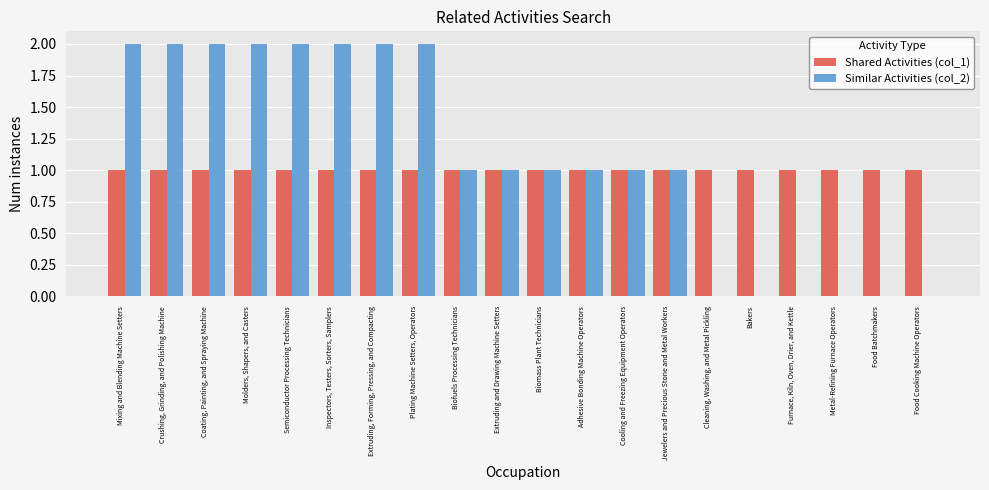

What is the total value across all series at Inspectors, Testers, Sorters, Samplers?

3